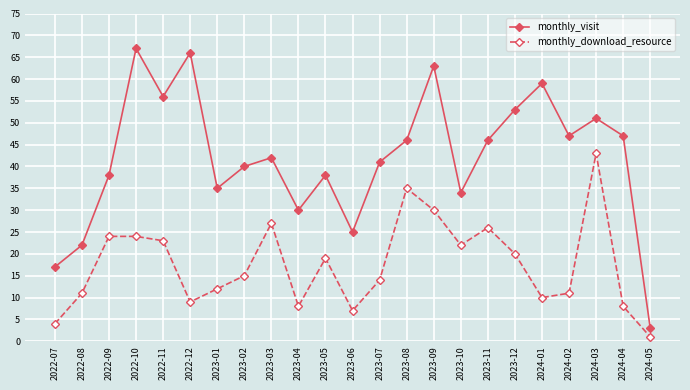

What is the label of the 14th point from the right?

2023-04